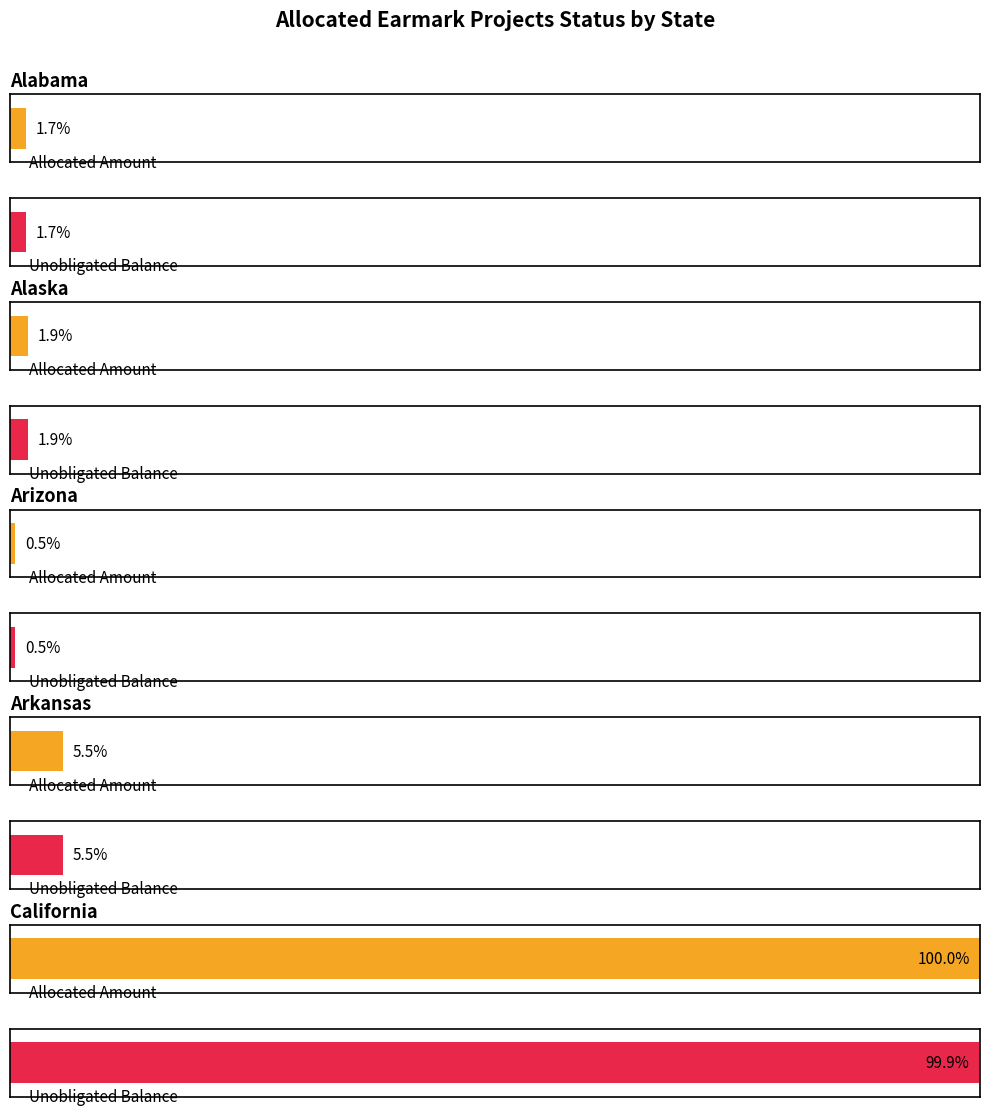

How many categories are shown in the chart?

5